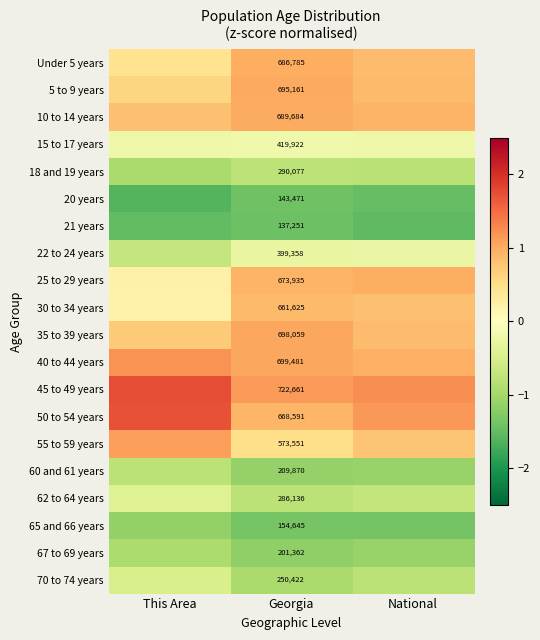

Count the number of data series in this chart.

20